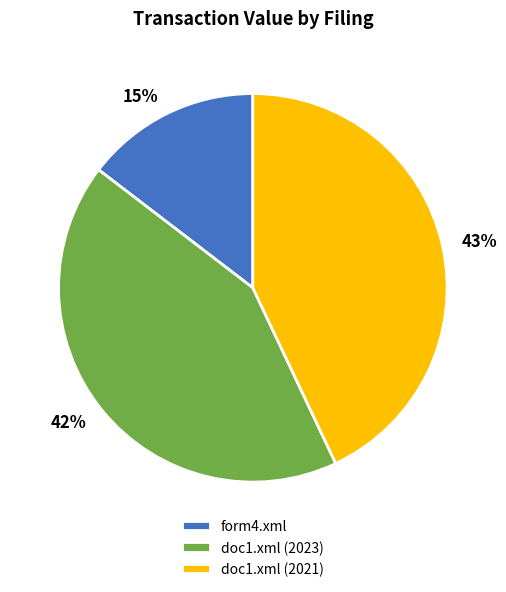

Which category has the biggest portion of the pie?

doc1.xml (2021)